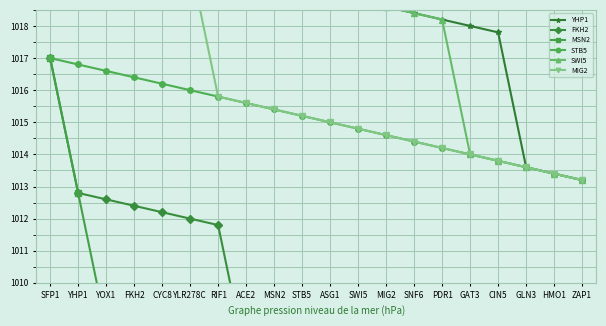

Reading left to right, transcribe all the data shown in this chart.

YHP1: SFP1=1021.0	YHP1=1020.8	YOX1=1020.6	FKH2=1020.4	CYC8=1020.2	YLR278C=1020.0	RIF1=1019.8	ACE2=1019.6	MSN2=1019.4	STB5=1019.2	ASG1=1019.0	SWI5=1018.8	MIG2=1018.6	SNF6=1018.4	PDR1=1018.2	GAT3=1018.0	CIN5=1017.8	GLN3=1013.6	HMO1=1013.4	ZAP1=1013.2
FKH2: SFP1=1017.0	YHP1=1012.8	YOX1=1012.6	FKH2=1012.4	CYC8=1012.2	YLR278C=1012.0	RIF1=1011.8	ACE2=1007.6	MSN2=1007.4	STB5=1007.2	ASG1=1003.0	SWI5=998.8	MIG2=998.6	SNF6=994.4	PDR1=994.2	GAT3=994.0	CIN5=993.8	GLN3=993.6	HMO1=993.4	ZAP1=993.2
MSN2: SFP1=1017.0	YHP1=1012.8	YOX1=1008.6	FKH2=1008.4	CYC8=1004.2	YLR278C=1000.0	RIF1=999.8	ACE2=999.6	MSN2=999.4	STB5=999.2	ASG1=999.0	SWI5=998.8	MIG2=994.6	SNF6=994.4	PDR1=990.2	GAT3=990.0	CIN5=985.8	GLN3=985.6	HMO1=985.4	ZAP1=985.2
STB5: SFP1=1017.0	YHP1=1016.8	YOX1=1016.6	FKH2=1016.4	CYC8=1016.2	YLR278C=1016.0	RIF1=1015.8	ACE2=1015.6	MSN2=1015.4	STB5=1015.2	ASG1=1015.0	SWI5=1014.8	MIG2=1014.6	SNF6=1014.4	PDR1=1014.2	GAT3=1014.0	CIN5=1013.8	GLN3=1013.6	HMO1=1013.4	ZAP1=1013.2
SWI5: SFP1=1021.0	YHP1=1020.8	YOX1=1020.6	FKH2=1020.4	CYC8=1020.2	YLR278C=1020.0	RIF1=1019.8	ACE2=1019.6	MSN2=1019.4	STB5=1019.2	ASG1=1019.0	SWI5=1018.8	MIG2=1018.6	SNF6=1018.4	PDR1=1018.2	GAT3=1014.0	CIN5=1013.8	GLN3=1013.6	HMO1=1013.4	ZAP1=1013.2
MIG2: SFP1=1021.0	YHP1=1020.8	YOX1=1020.6	FKH2=1020.4	CYC8=1020.2	YLR278C=1020.0	RIF1=1015.8	ACE2=1015.6	MSN2=1015.4	STB5=1015.2	ASG1=1015.0	SWI5=1014.8	MIG2=1014.6	SNF6=1014.4	PDR1=1014.2	GAT3=1014.0	CIN5=1013.8	GLN3=1013.6	HMO1=1013.4	ZAP1=1013.2